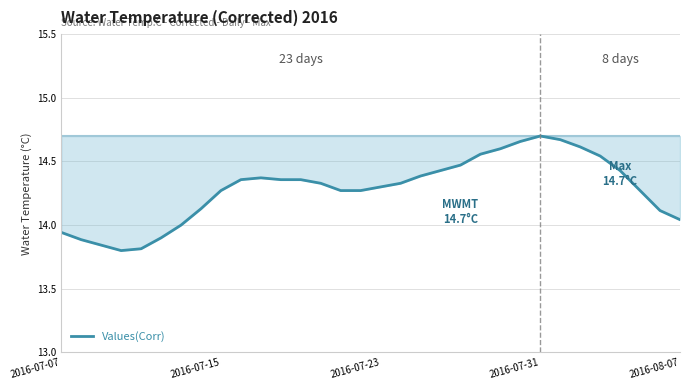

What is the difference between the maximum and minimum values?

0.9